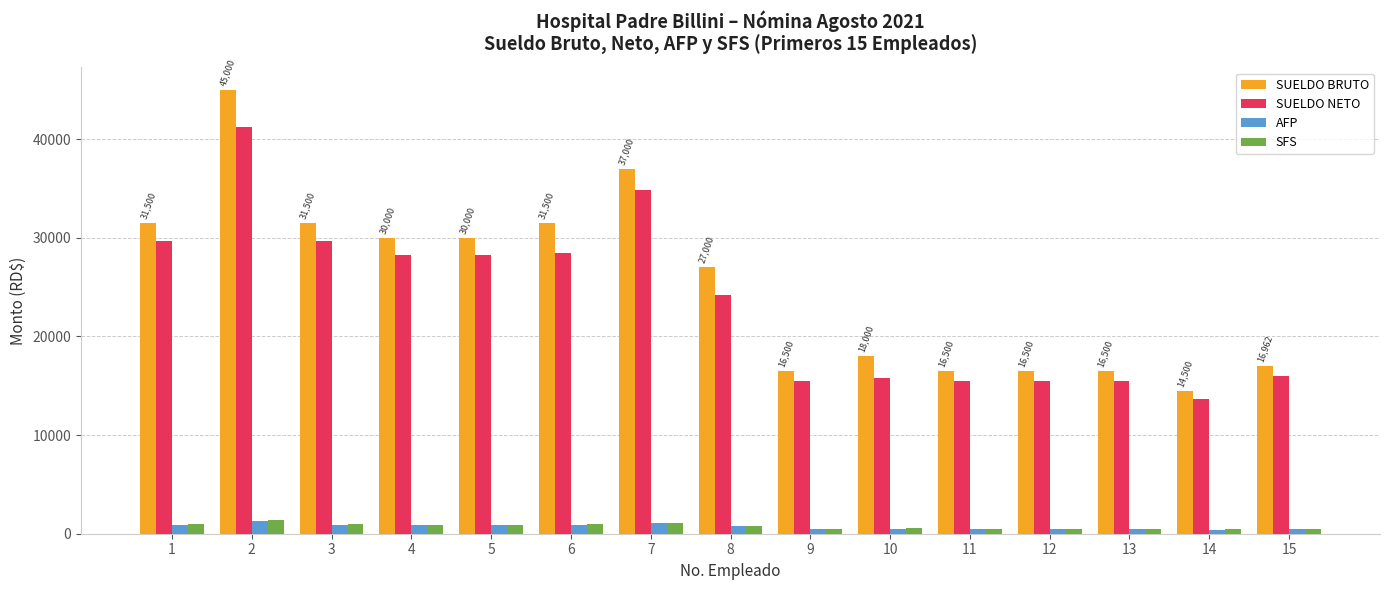

What is the sum of all SFS values?

11520.4